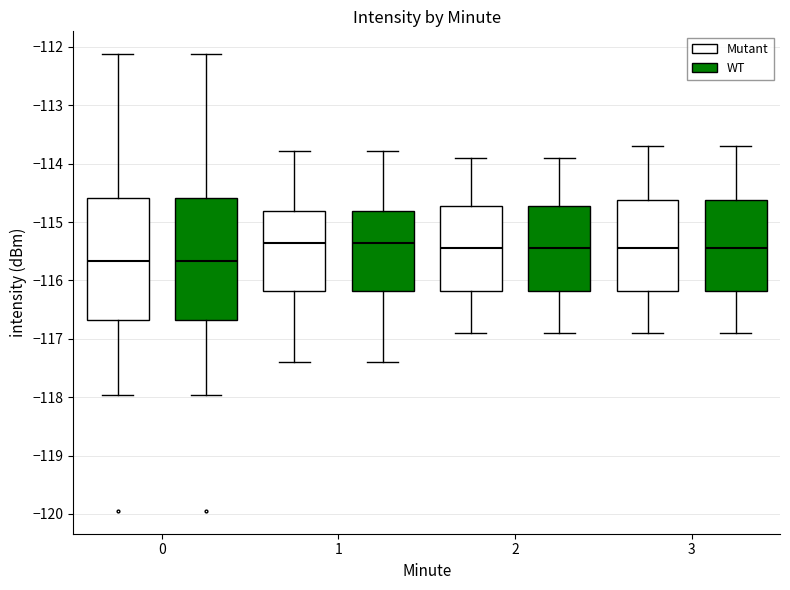

Reading left to right, transcribe this box plot: for each box, give where its median line is, the range the box spans, and where its two whiskers end, as read against the y-axis. The values are not printed on the chart, so give them approximately, as read against the axis.

0 (Mutant): median -115.7, box -116.7 to -114.6, whiskers -118.0 to -112.1
0 (WT): median -115.7, box -116.7 to -114.6, whiskers -118.0 to -112.1
1 (Mutant): median -115.4, box -116.2 to -114.8, whiskers -117.4 to -113.8
1 (WT): median -115.4, box -116.2 to -114.8, whiskers -117.4 to -113.8
2 (Mutant): median -115.4, box -116.2 to -114.7, whiskers -116.9 to -113.9
2 (WT): median -115.4, box -116.2 to -114.7, whiskers -116.9 to -113.9
3 (Mutant): median -115.4, box -116.2 to -114.6, whiskers -116.9 to -113.7
3 (WT): median -115.4, box -116.2 to -114.6, whiskers -116.9 to -113.7